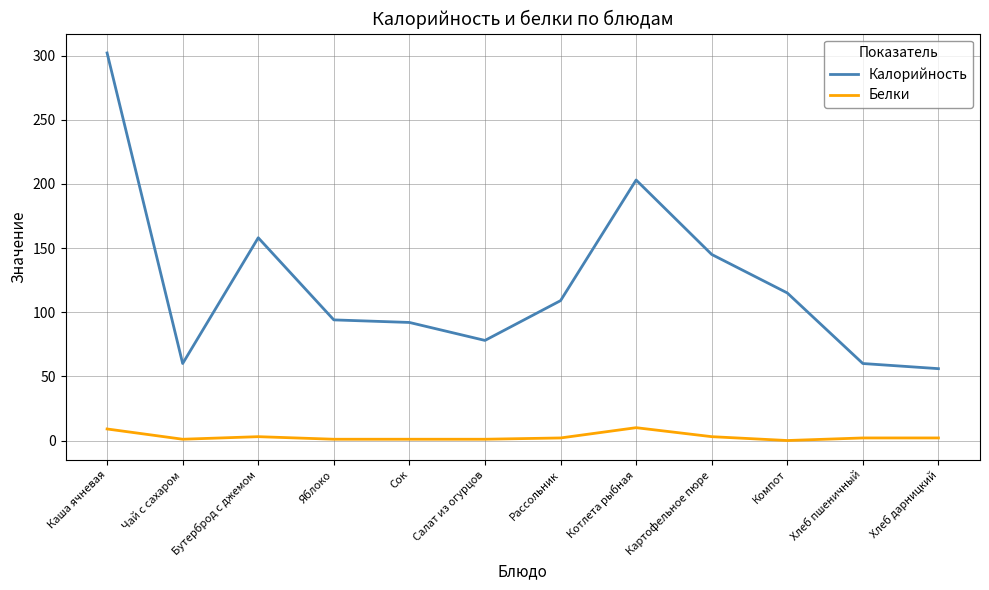

True or false: Калорийность has a value of 94 at Яблоко.

True